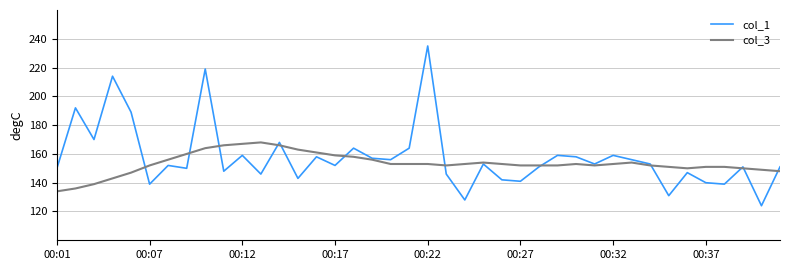

How many lines are shown in the chart?

2